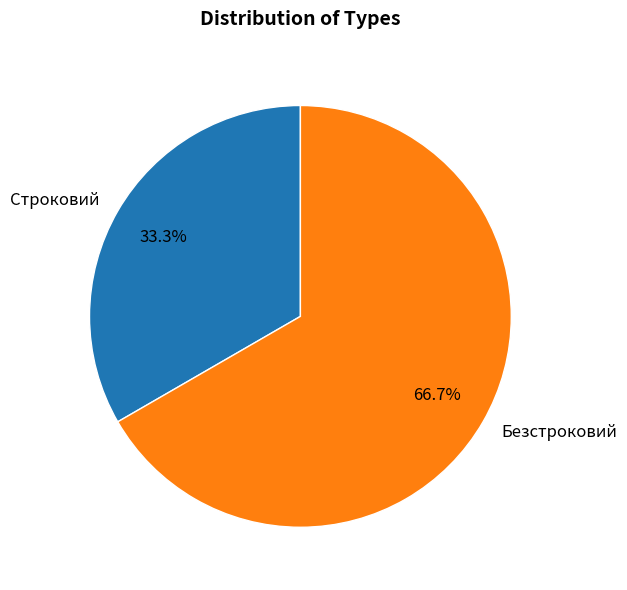

Is it true that Безстроковий is 67% of the pie?

True